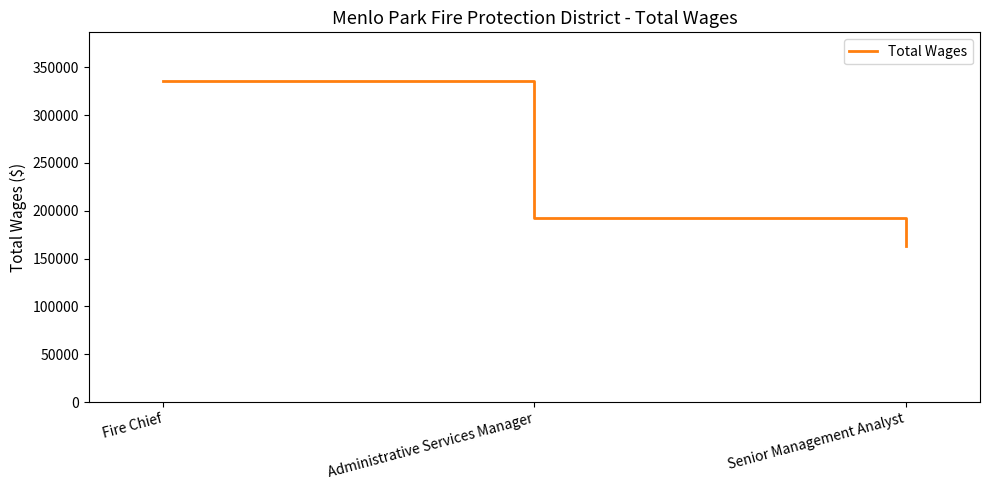

Rank the categories by value from highest to lowest.

Fire Chief, Administrative Services Manager, Senior Management Analyst